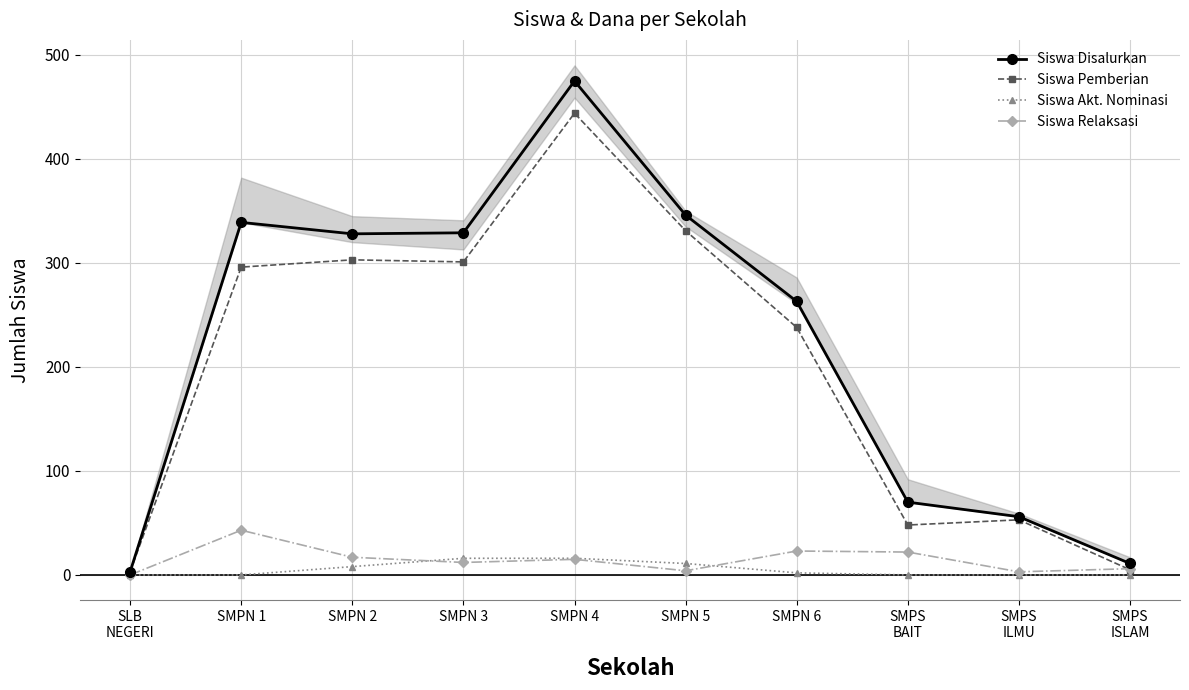

True or false: Siswa Relaksasi and Siswa Disalurkan intersect in this chart.

False